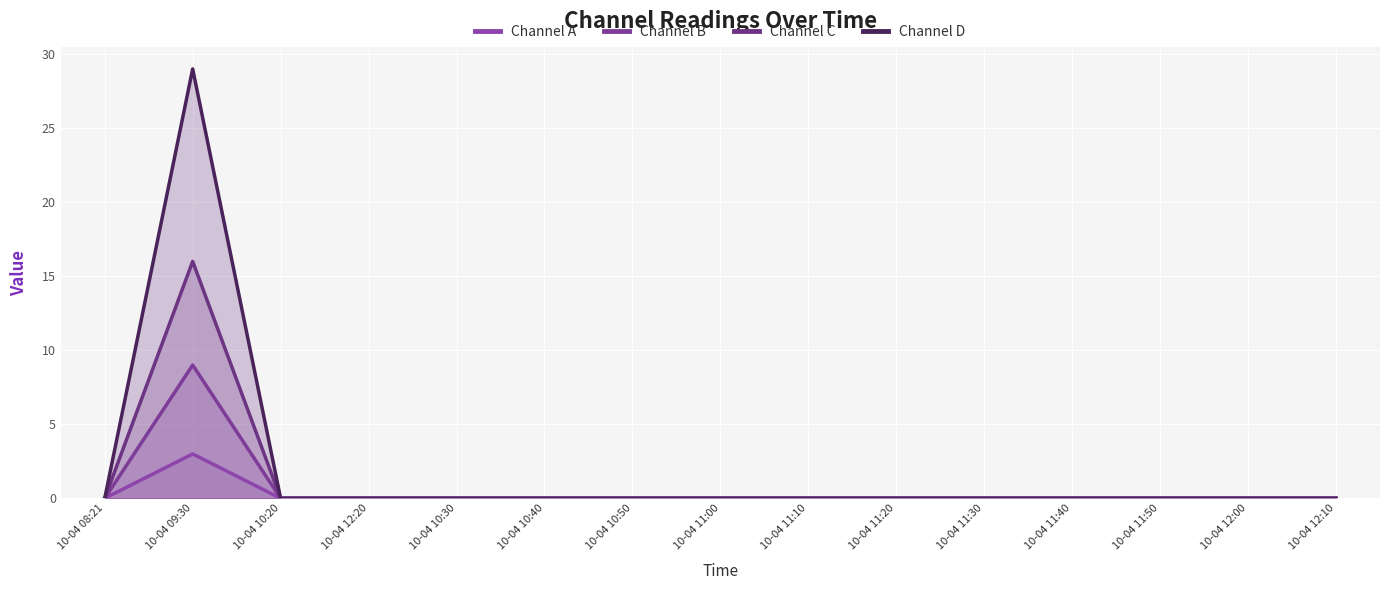

Is the value of Channel C at 10-04 10:40 greater than the value of Channel B at 10-04 10:50?

No